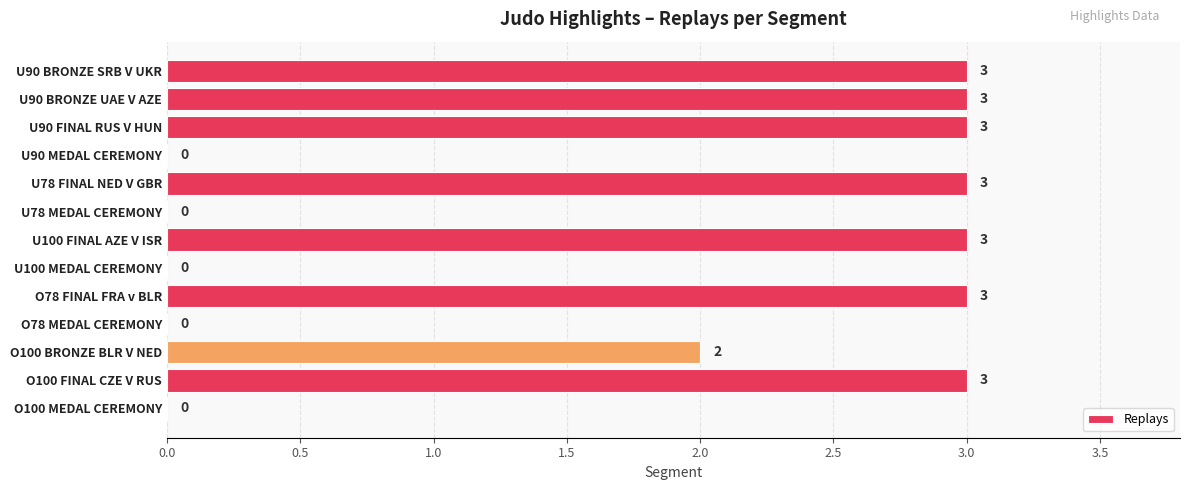

The value at U78 FINAL NED V GBR is 1. True or false?

False